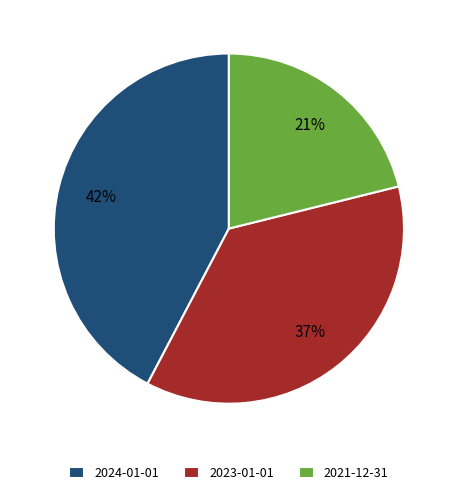

To the nearest percent, what is the combined percentage of 2023-01-01 and 2024-01-01?

79%